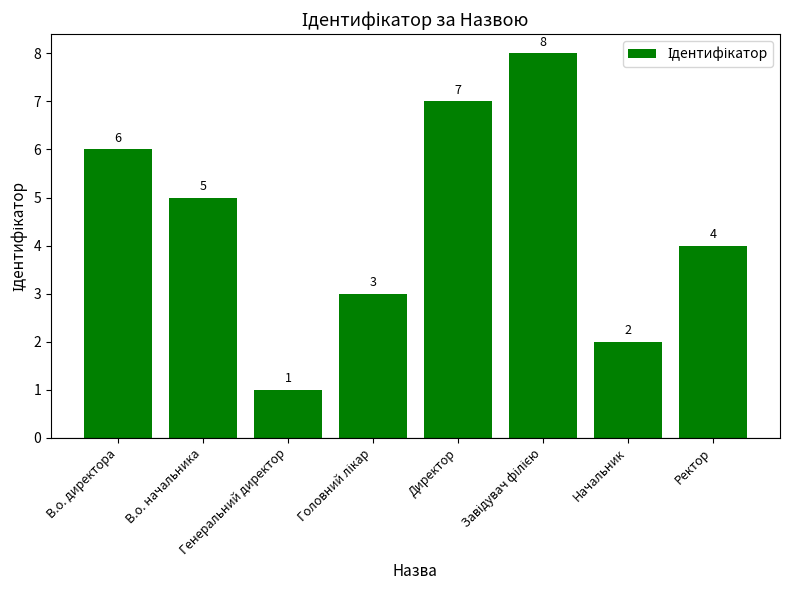

What is the value of the 8th bar from the left?

4